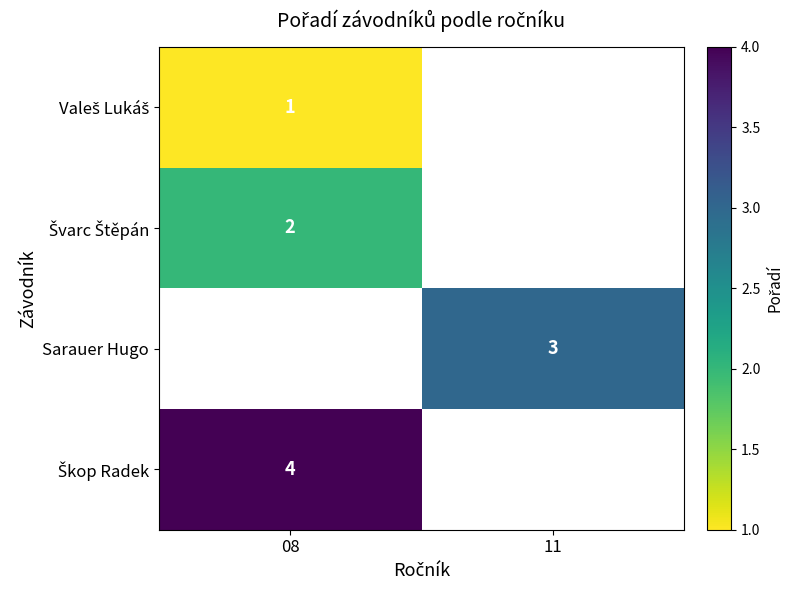

Between 08 and 11, which is larger?

11